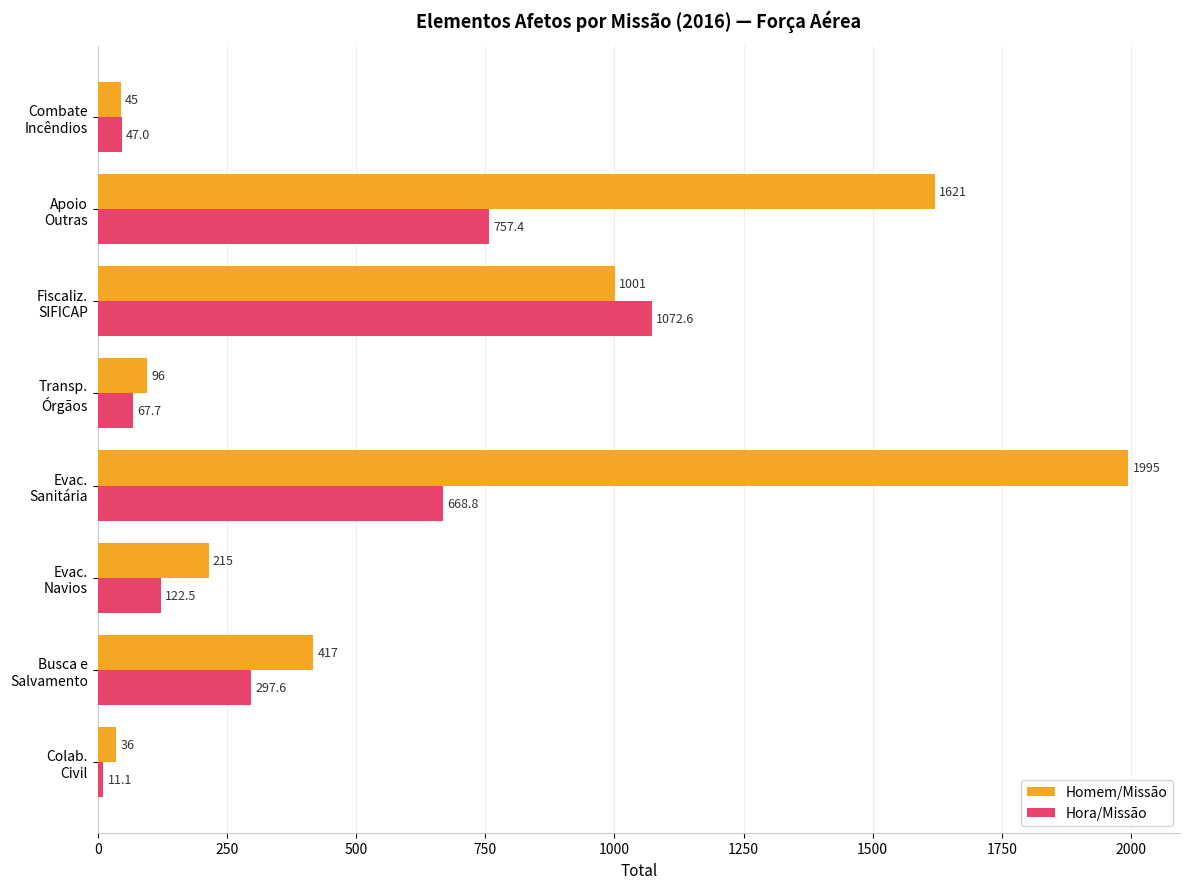

What is the lowest value of the Homem/Missão series?

36.0